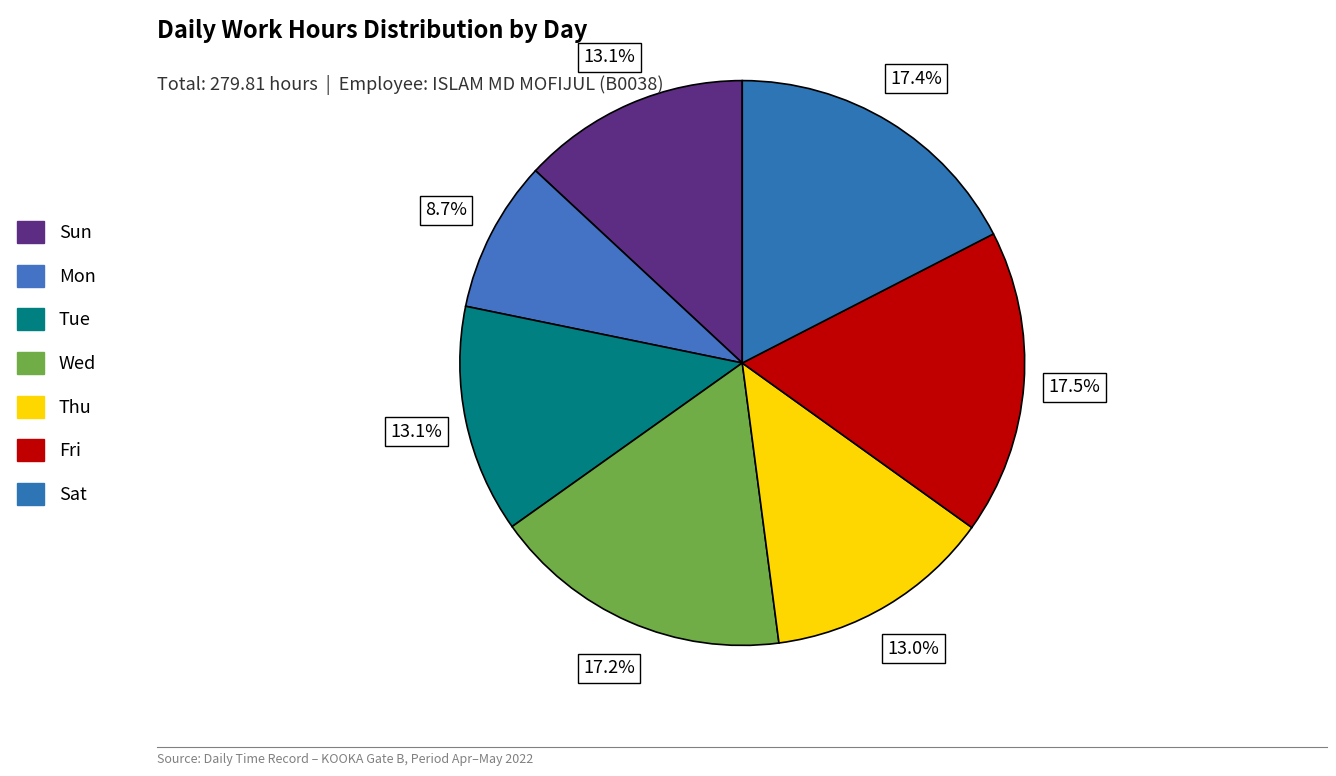

What is the largest slice in the pie chart?

Fri